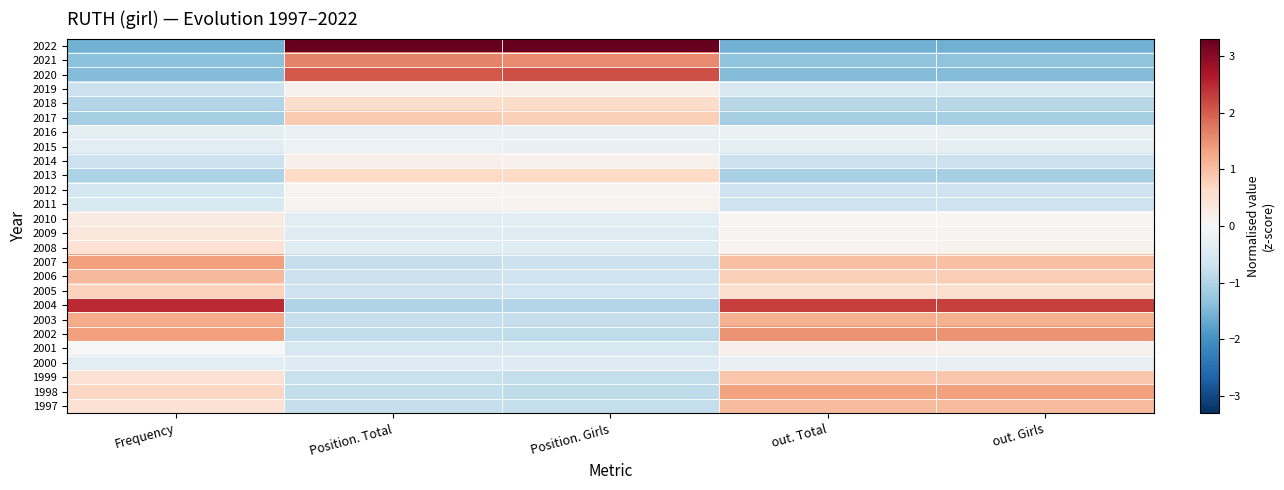

Reading left to right, what are all the values shown in this chart?

2022: Frequency=-1.6	Position. Total=3.3	Position. Girls=3.3	out. Total=-1.6	out. Girls=-1.6
2021: Frequency=-1.4	Position. Total=1.6	Position. Girls=1.6	out. Total=-1.3	out. Girls=-1.3
2020: Frequency=-1.4	Position. Total=2.0	Position. Girls=2.1	out. Total=-1.4	out. Girls=-1.4
2019: Frequency=-0.7	Position. Total=0.2	Position. Girls=0.2	out. Total=-0.5	out. Girls=-0.5
2018: Frequency=-1.0	Position. Total=0.6	Position. Girls=0.6	out. Total=-0.9	out. Girls=-0.9
2017: Frequency=-1.1	Position. Total=0.9	Position. Girls=0.8	out. Total=-1.1	out. Girls=-1.1
2016: Frequency=-0.3	Position. Total=-0.2	Position. Girls=-0.3	out. Total=-0.2	out. Girls=-0.3
2015: Frequency=-0.4	Position. Total=-0.2	Position. Girls=-0.3	out. Total=-0.3	out. Girls=-0.3
2014: Frequency=-0.7	Position. Total=0.2	Position. Girls=0.1	out. Total=-0.7	out. Girls=-0.7
2013: Frequency=-1.0	Position. Total=0.7	Position. Girls=0.7	out. Total=-1.1	out. Girls=-1.1
2012: Frequency=-0.6	Position. Total=0.1	Position. Girls=0.1	out. Total=-0.7	out. Girls=-0.7
2011: Frequency=-0.5	Position. Total=0.1	Position. Girls=0.1	out. Total=-0.7	out. Girls=-0.7
2010: Frequency=0.3	Position. Total=-0.4	Position. Girls=-0.4	out. Total=0.0	out. Girls=0.0
2009: Frequency=0.4	Position. Total=-0.4	Position. Girls=-0.4	out. Total=0.1	out. Girls=0.1
2008: Frequency=0.5	Position. Total=-0.4	Position. Girls=-0.4	out. Total=0.1	out. Girls=0.1
2007: Frequency=1.3	Position. Total=-0.8	Position. Girls=-0.7	out. Total=1.0	out. Girls=1.0
2006: Frequency=1.1	Position. Total=-0.7	Position. Girls=-0.7	out. Total=0.8	out. Girls=0.8
2005: Frequency=0.8	Position. Total=-0.7	Position. Girls=-0.6	out. Total=0.5	out. Girls=0.5
2004: Frequency=2.5	Position. Total=-1.0	Position. Girls=-1.0	out. Total=2.3	out. Girls=2.3
2003: Frequency=1.2	Position. Total=-0.8	Position. Girls=-0.8	out. Total=1.2	out. Girls=1.2
2002: Frequency=1.3	Position. Total=-0.8	Position. Girls=-0.8	out. Total=1.5	out. Girls=1.5
2001: Frequency=0.0	Position. Total=-0.5	Position. Girls=-0.5	out. Total=0.2	out. Girls=0.1
2000: Frequency=-0.4	Position. Total=-0.4	Position. Girls=-0.4	out. Total=-0.3	out. Girls=-0.3
1999: Frequency=0.5	Position. Total=-0.7	Position. Girls=-0.8	out. Total=0.9	out. Girls=0.9
1998: Frequency=0.7	Position. Total=-0.8	Position. Girls=-0.8	out. Total=1.3	out. Girls=1.4
1997: Frequency=0.5	Position. Total=-0.8	Position. Girls=-0.8	out. Total=1.0	out. Girls=1.1